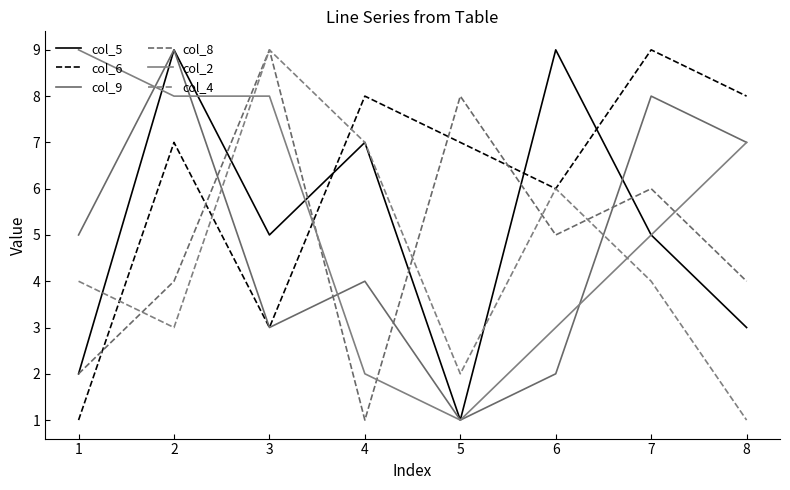

How many interior local peaks does the col_5 series have?

3